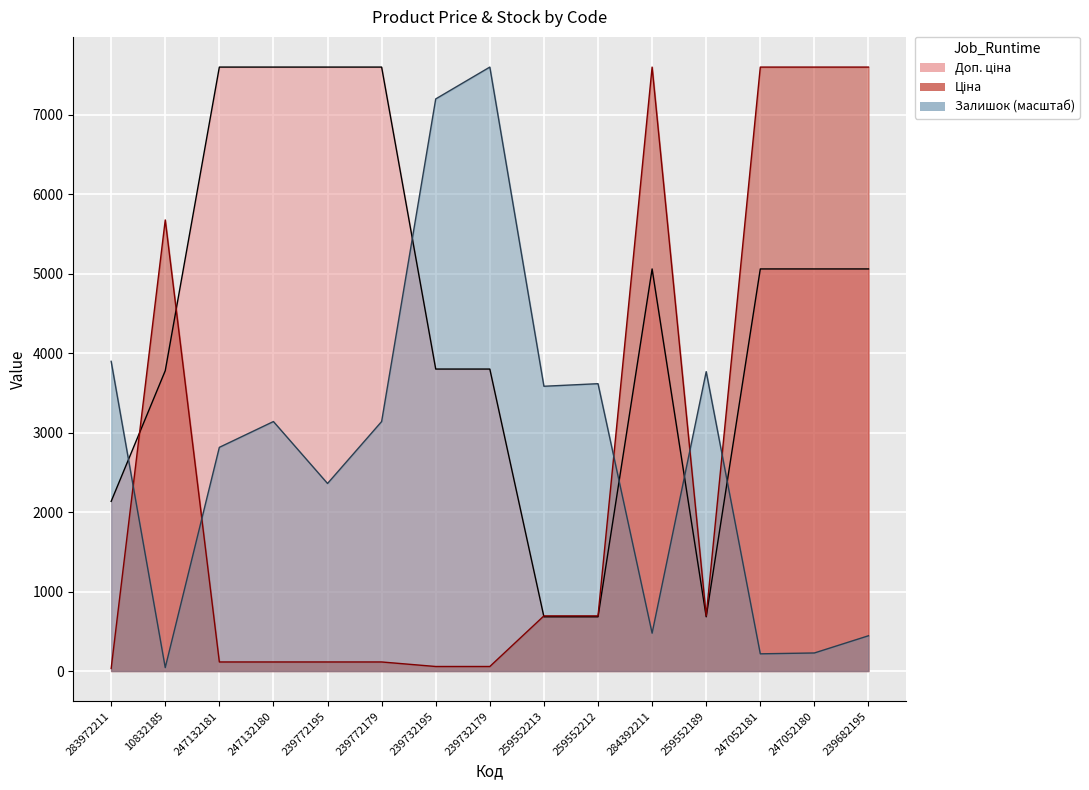

At which label does Ціна reach its minimum?

283972211